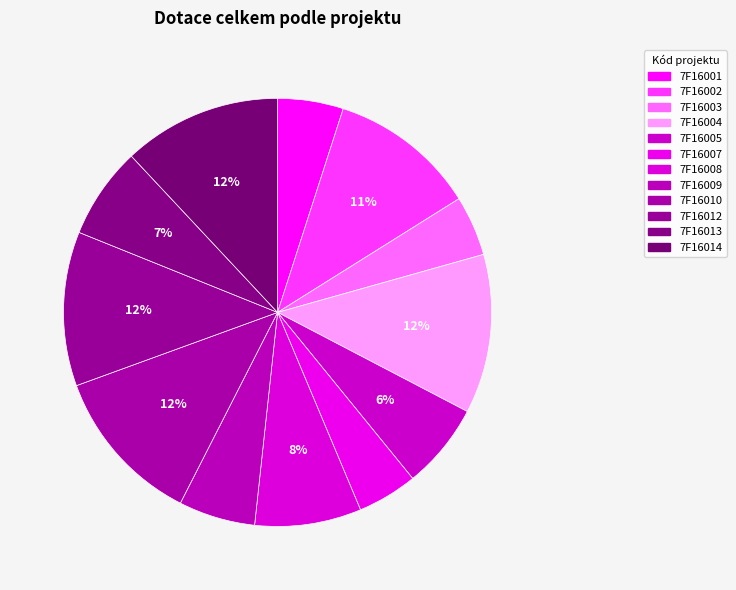

What is the total percentage of 7F16007 and 7F16013?

11.5%